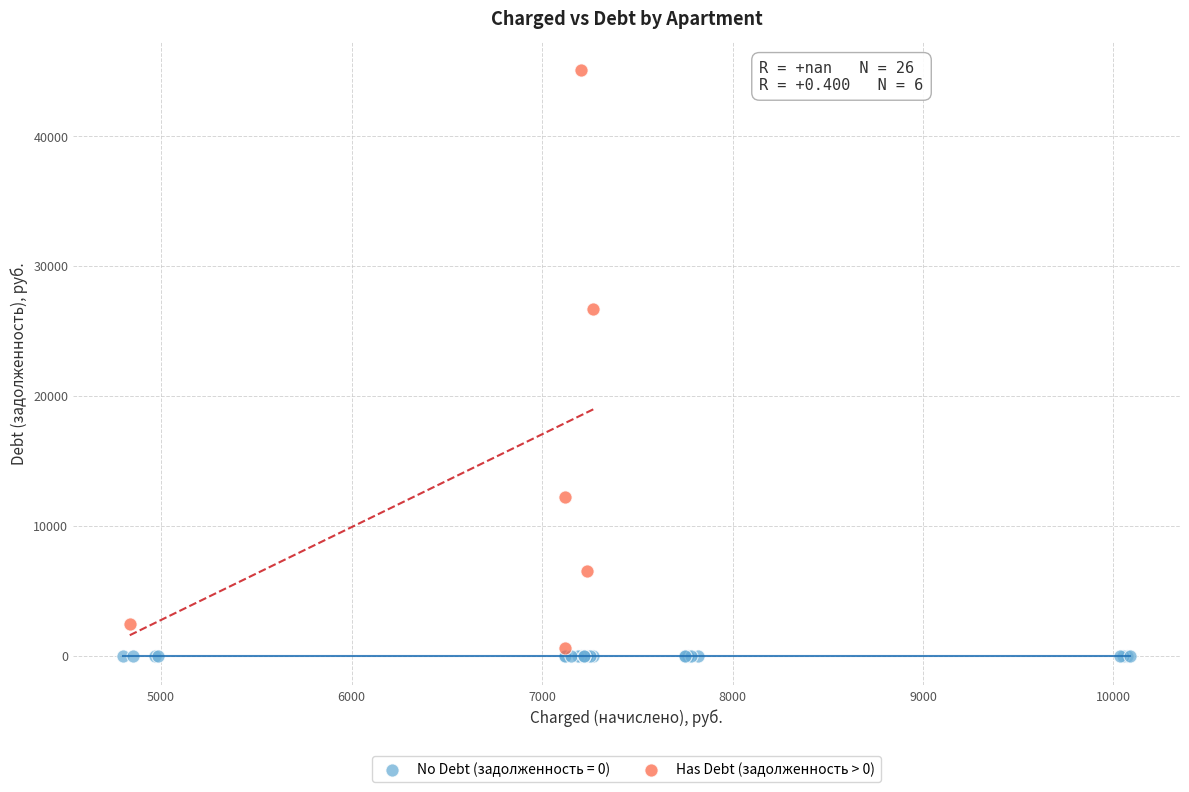

Which series reaches the maximum Y coordinate?

Has Debt (задолженность > 0)